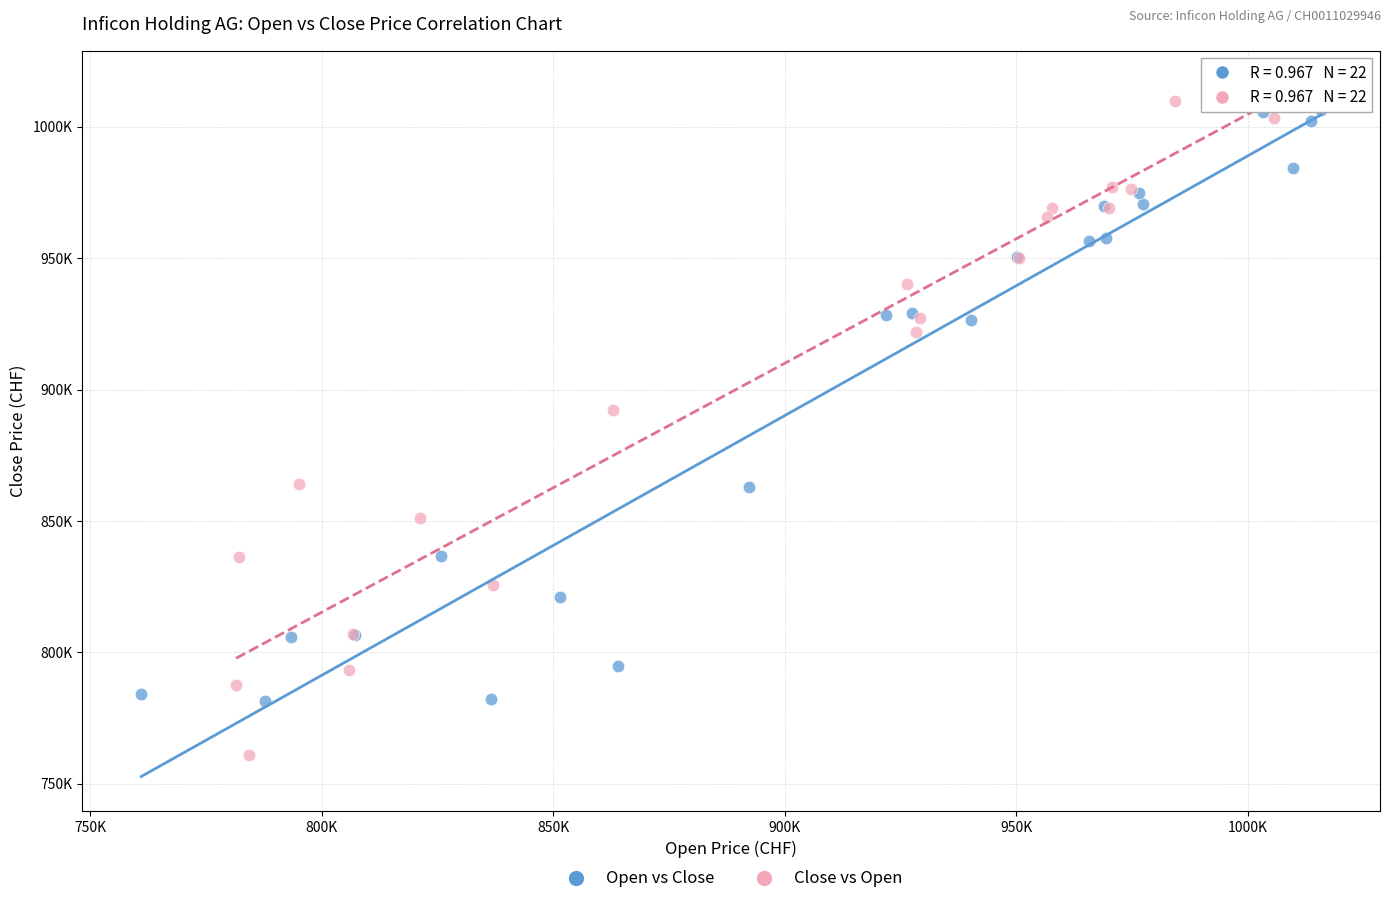

Which series has the largest Y range (max minus min)?

Close vs Open